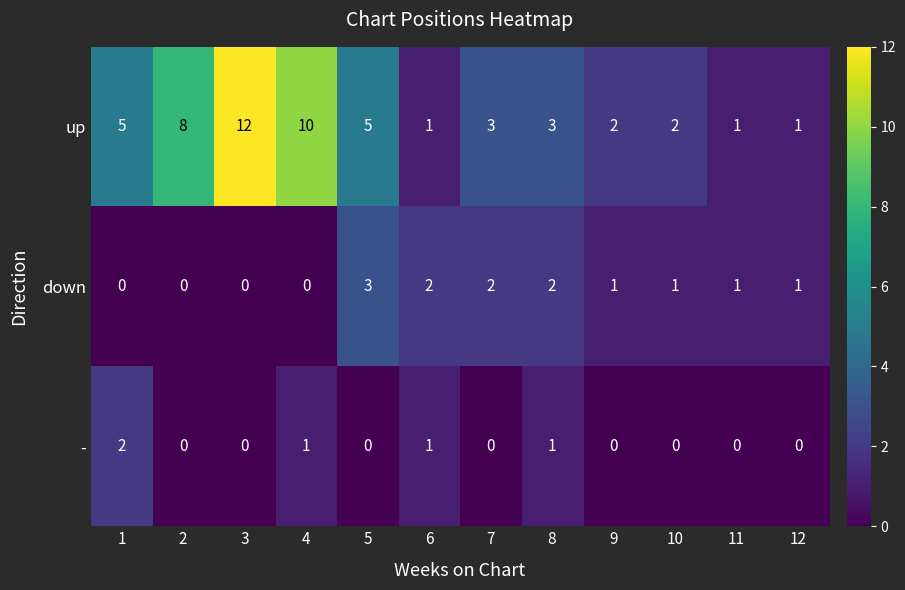

Which series has the largest total across all categories?

up